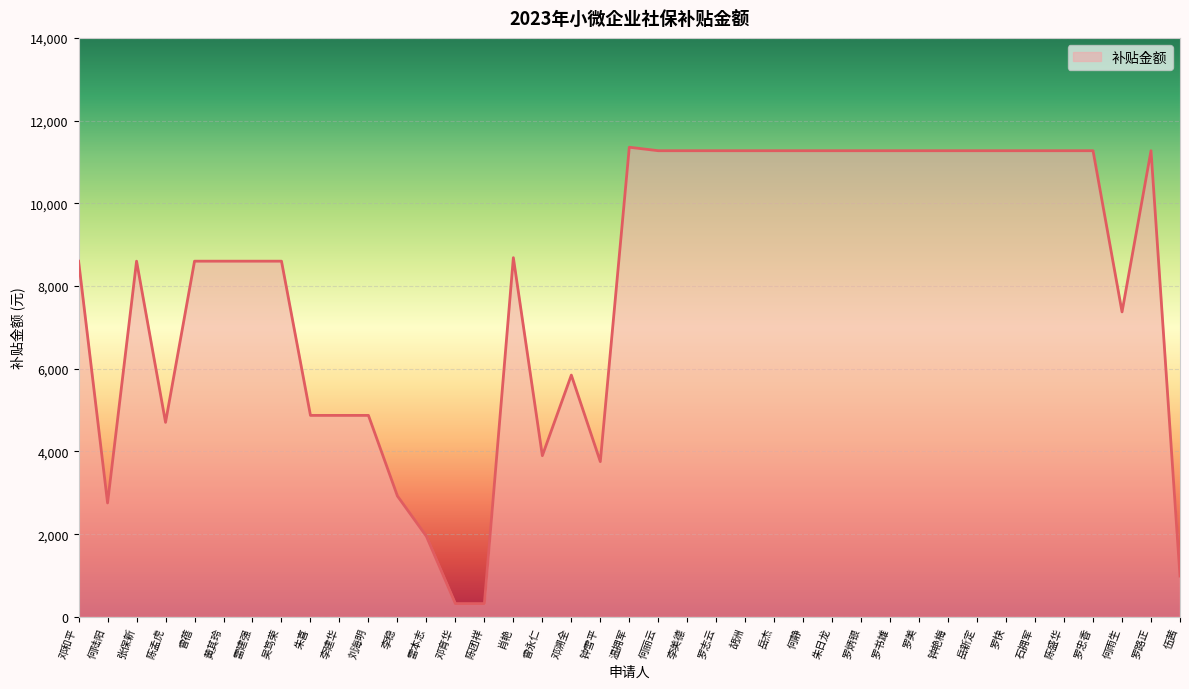

True or false: there are more than 2 points higher than both neighbors.

True